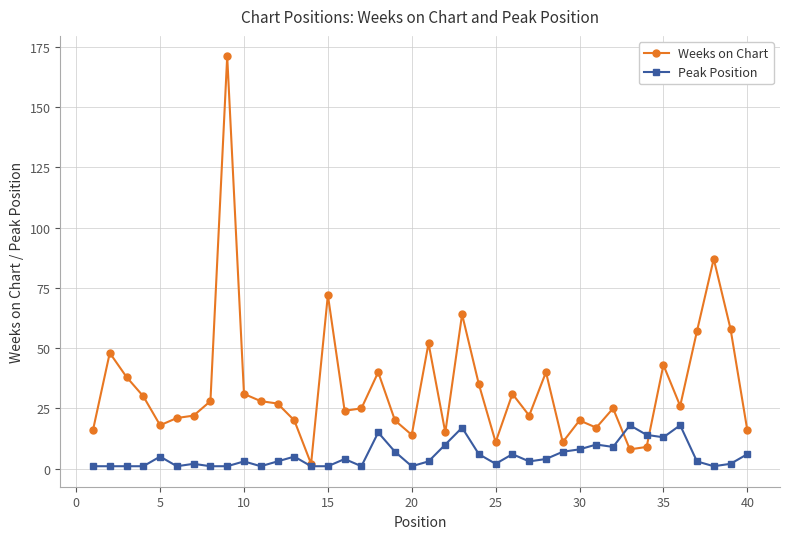

Rank the series by their average value, from highest to lowest.

Weeks on Chart, Peak Position